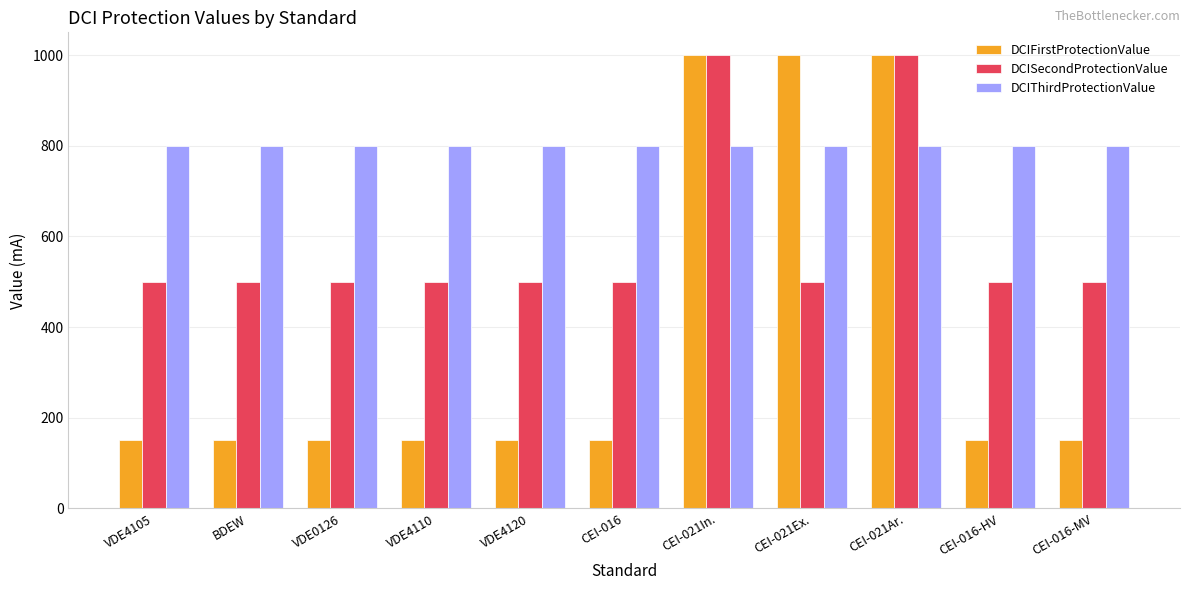

What is the value of the DCIFirstProtectionValue bar at the 10th from the left?

150